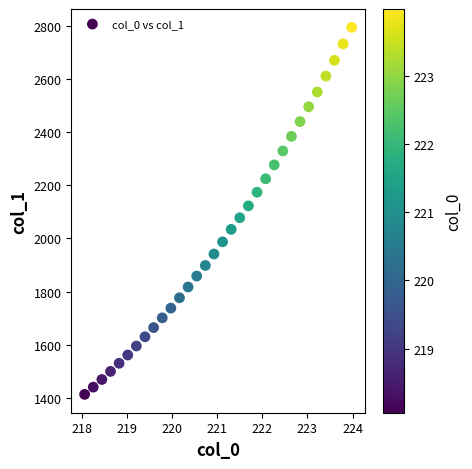

What is the range of Y values (max minus min)?

1379.1